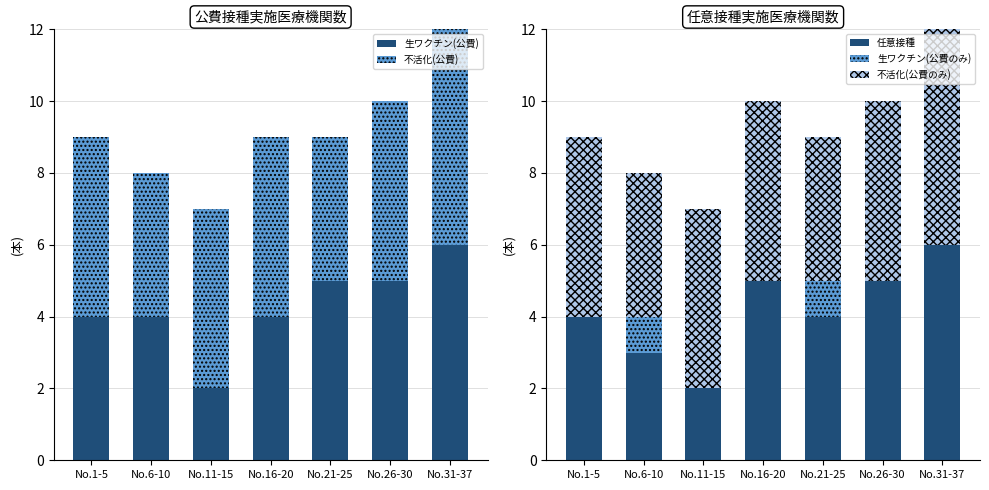

Which has a higher value, No.31-37 or No.21-25?

No.31-37